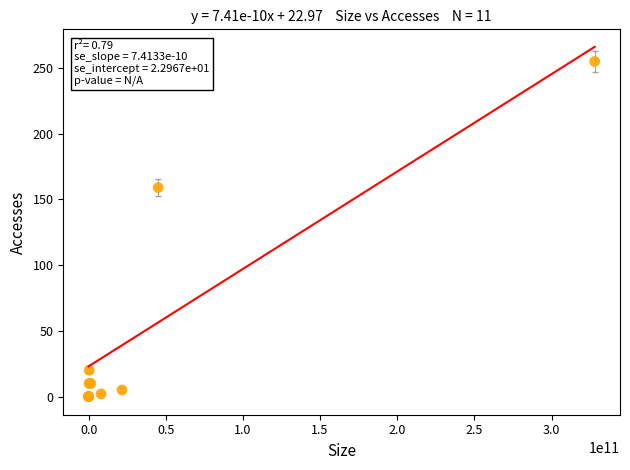

What Y value in the scatter plot is closest to 127?

159